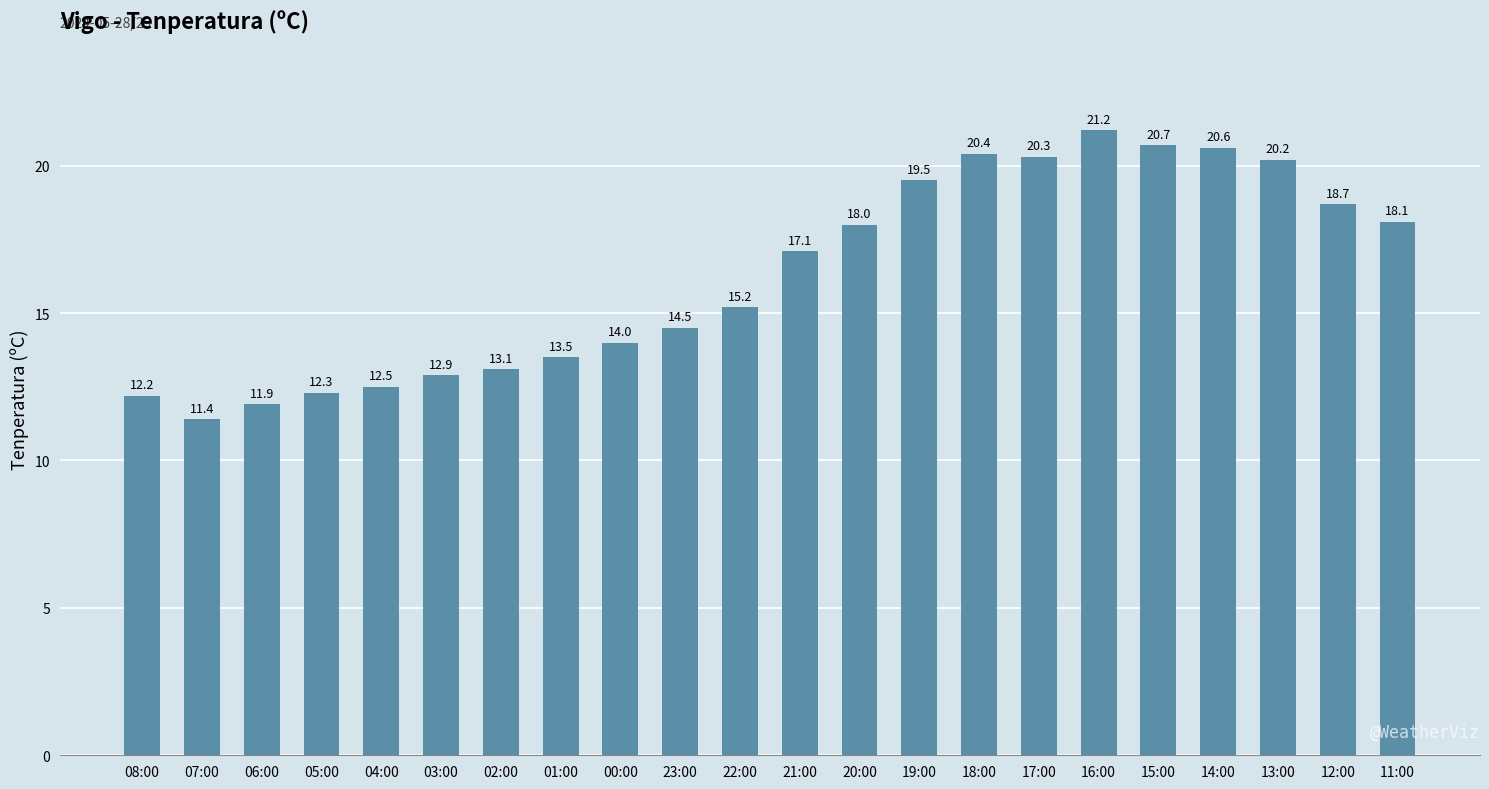

The value at 08:00 is 12.2. True or false?

True